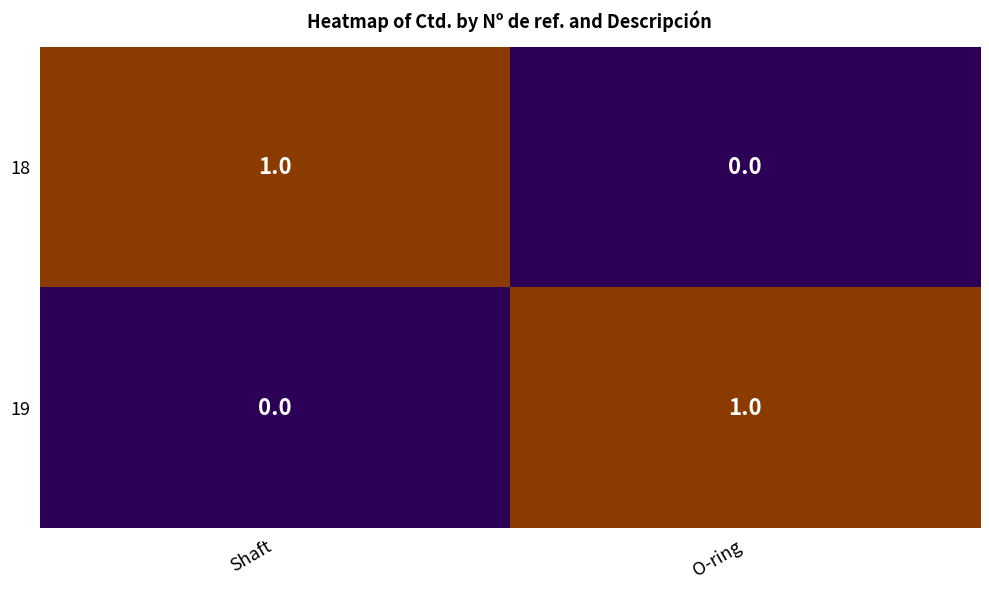

The value of 18 at O-ring is 0. True or false?

True